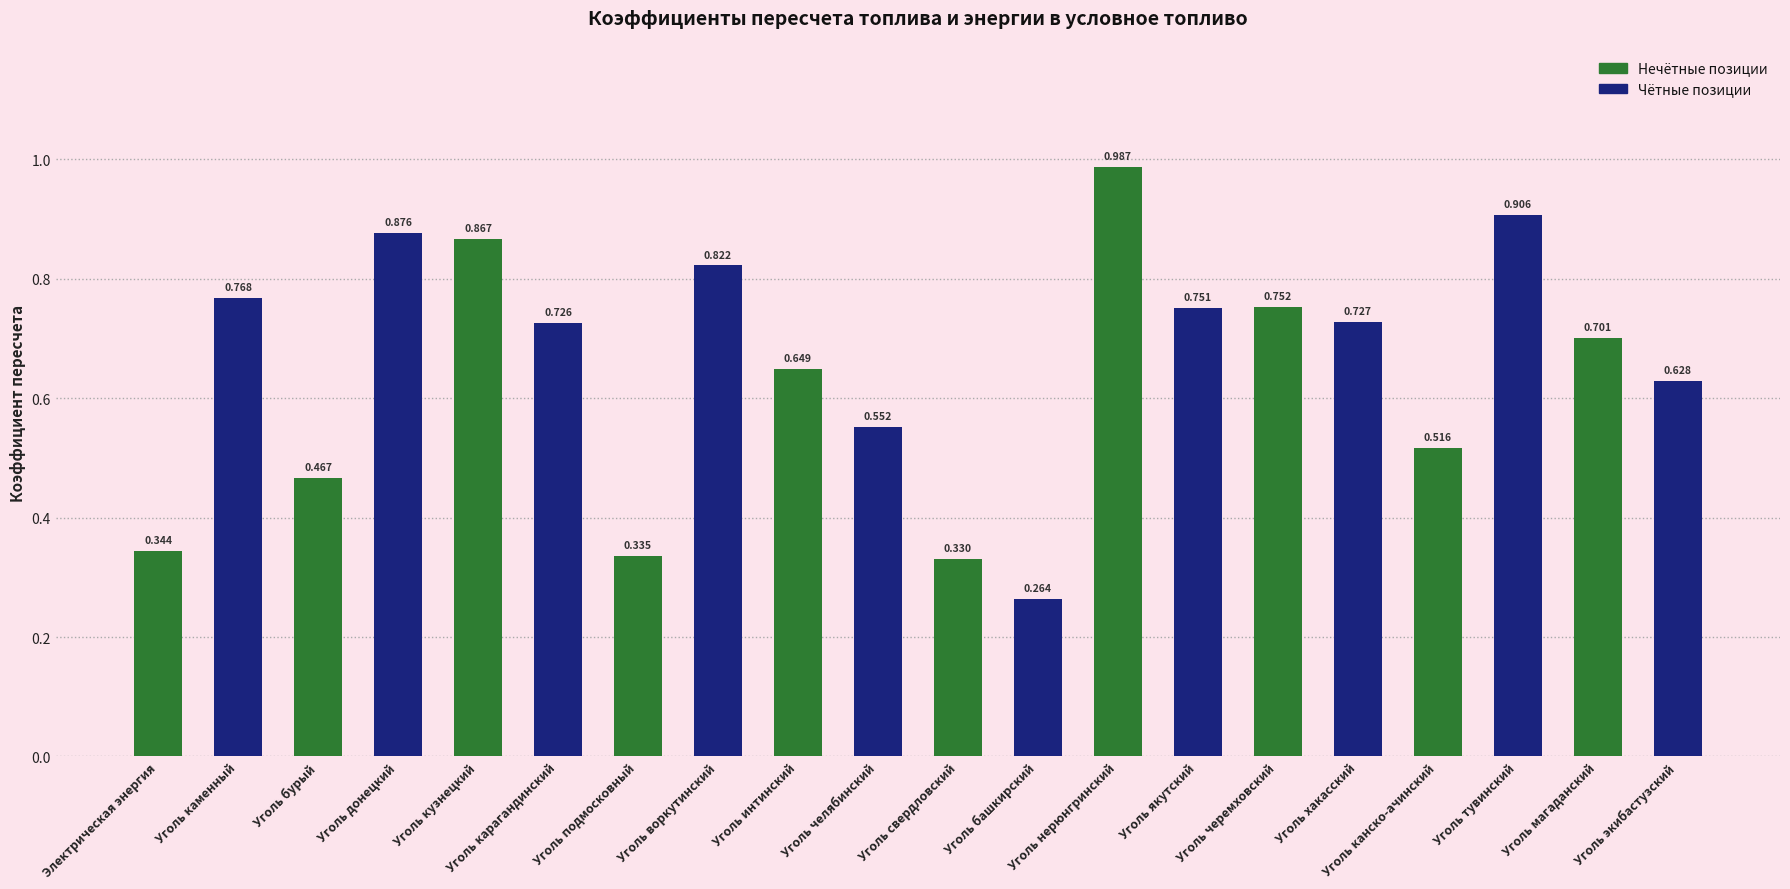

How many bars are there in total?

20